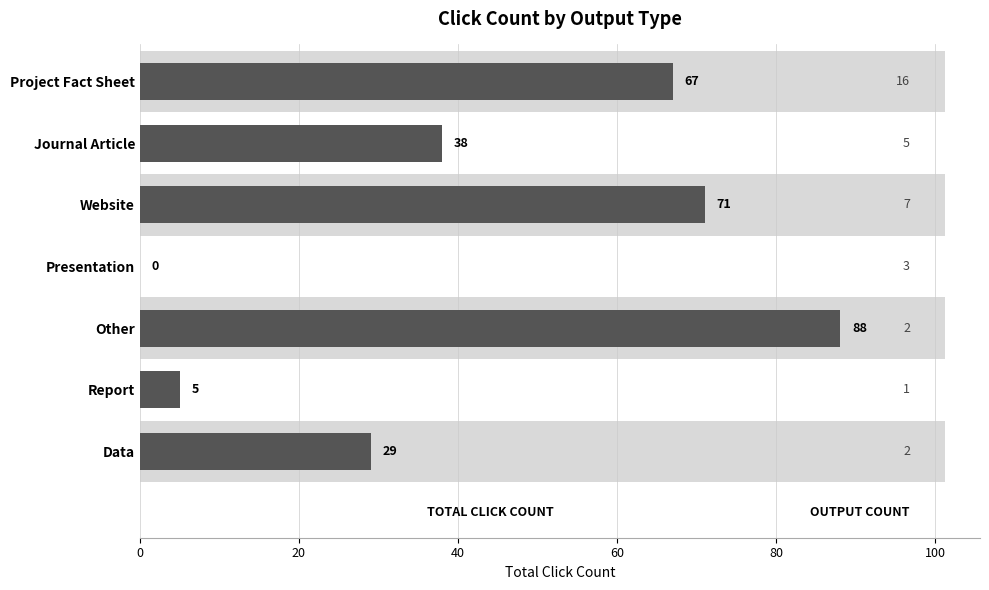

Does the chart contain any negative values?

No